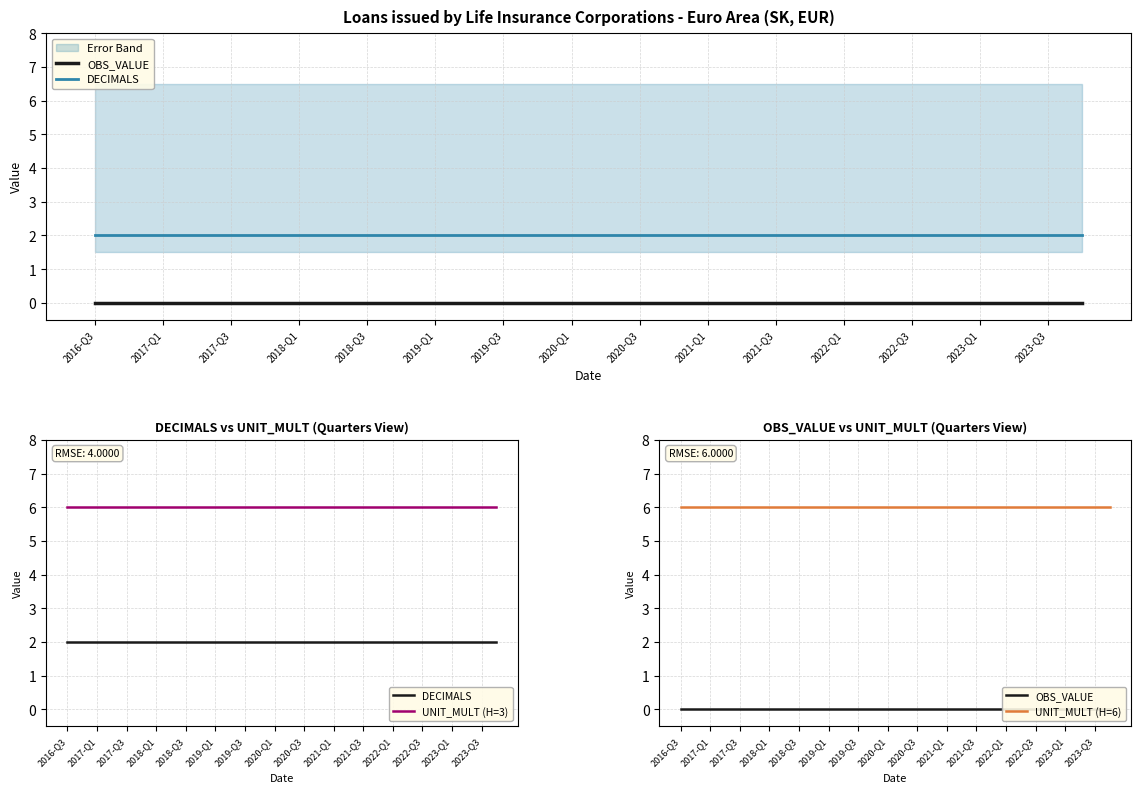

True or false: UNIT_MULT (H=3) and OBS_VALUE cross at least once.

False